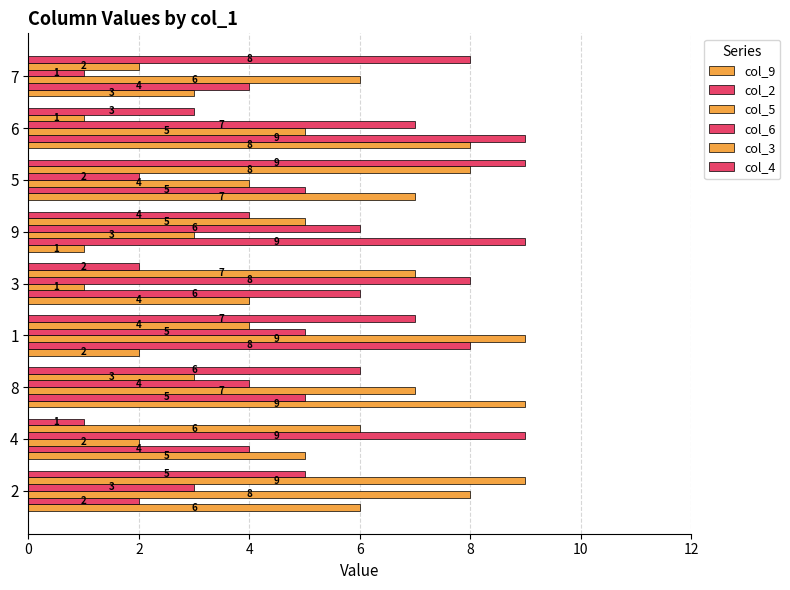

True or false: col_2 has a value of 5 at 6.

False